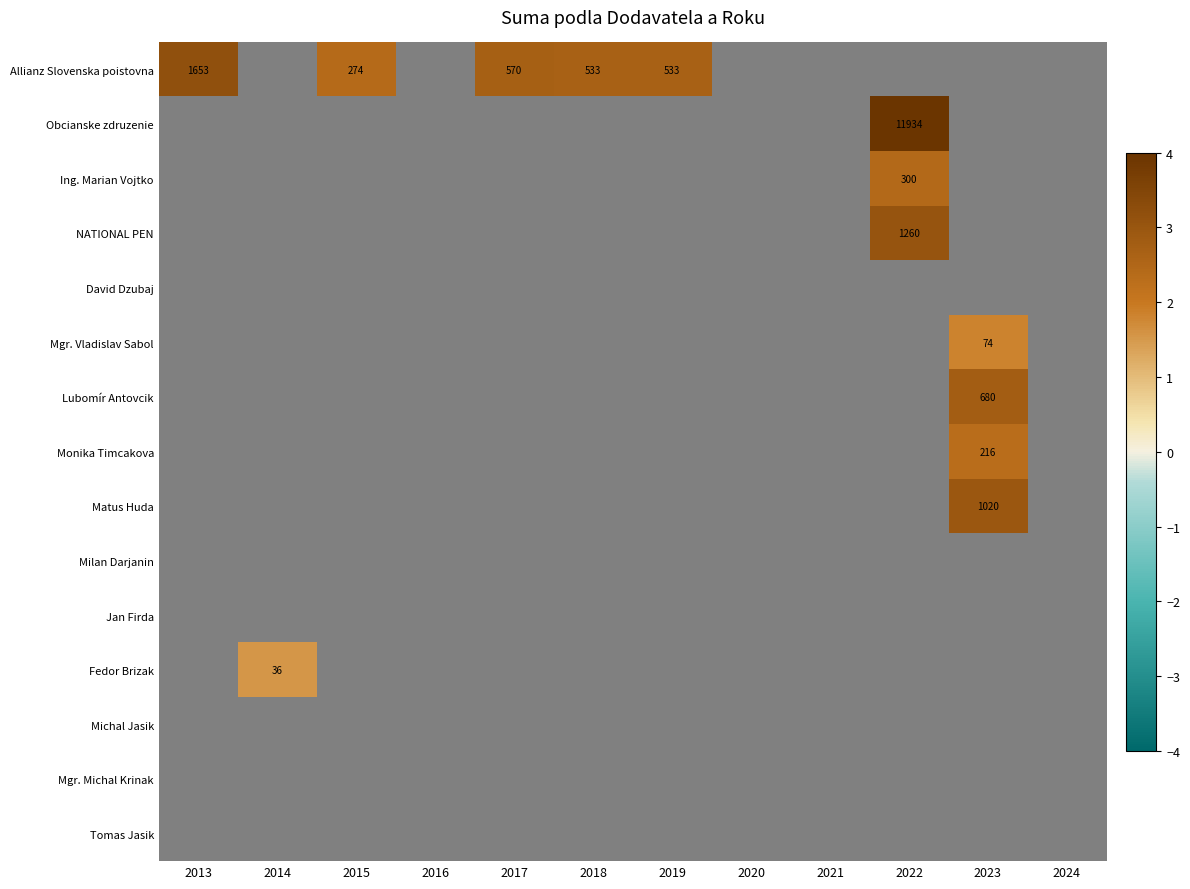

Is it true that Allianz Slovenska poistovna equals 533 at 2018?

True